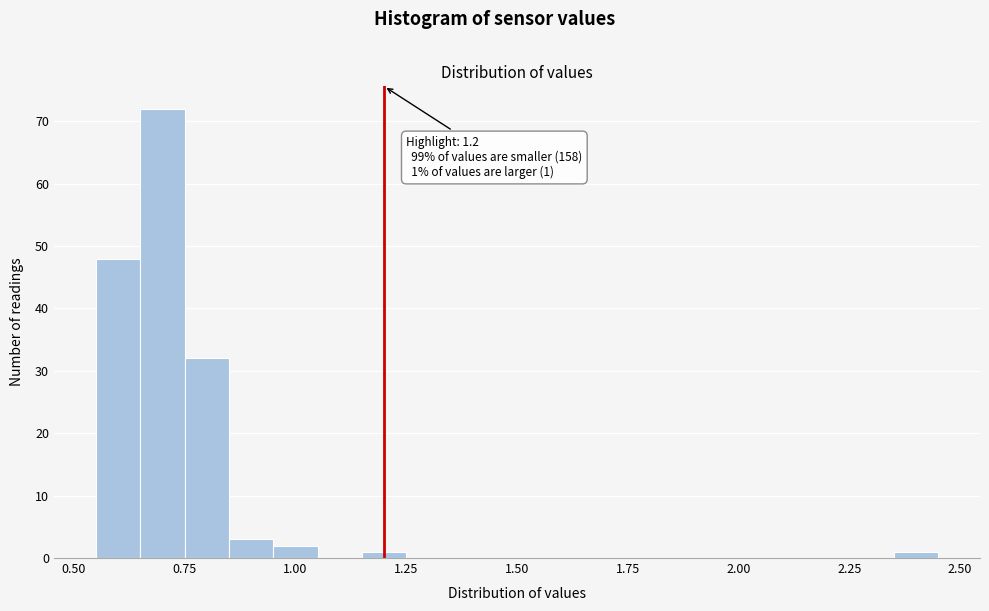

Around what value on the x-axis is the tallest bar? Give the approximate position of its centre, as read against the axis.

0.70